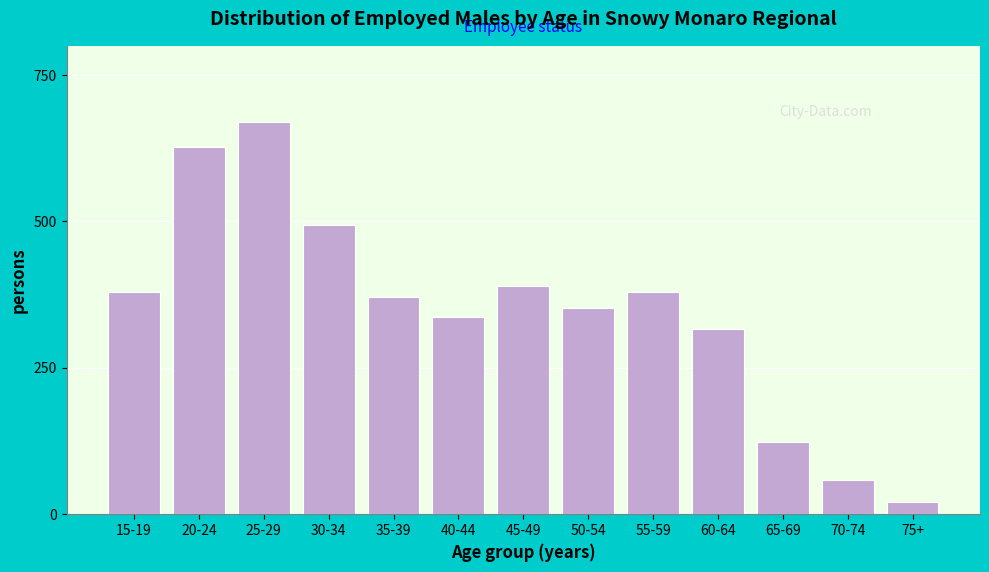

Between 45-49 and 60-64, which is larger?

45-49